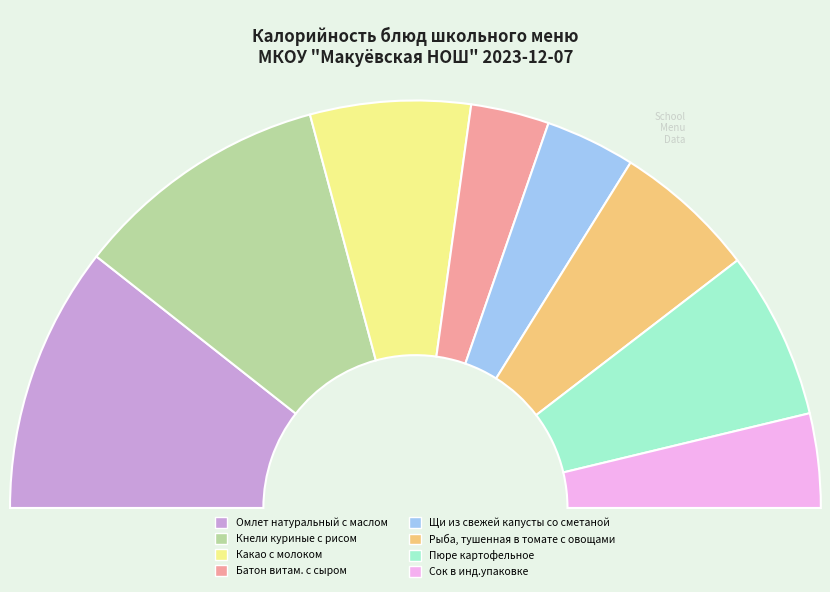

Rank the categories by value from lowest to highest.

Батон витам. с сыром, Щи из свежей капусты со сметаной, Сок в инд.упаковке, Рыба, тушенная в томате с овощами, Какао с молоком, Пюре картофельное, Кнели куриные с рисом, Омлет натуральный с маслом